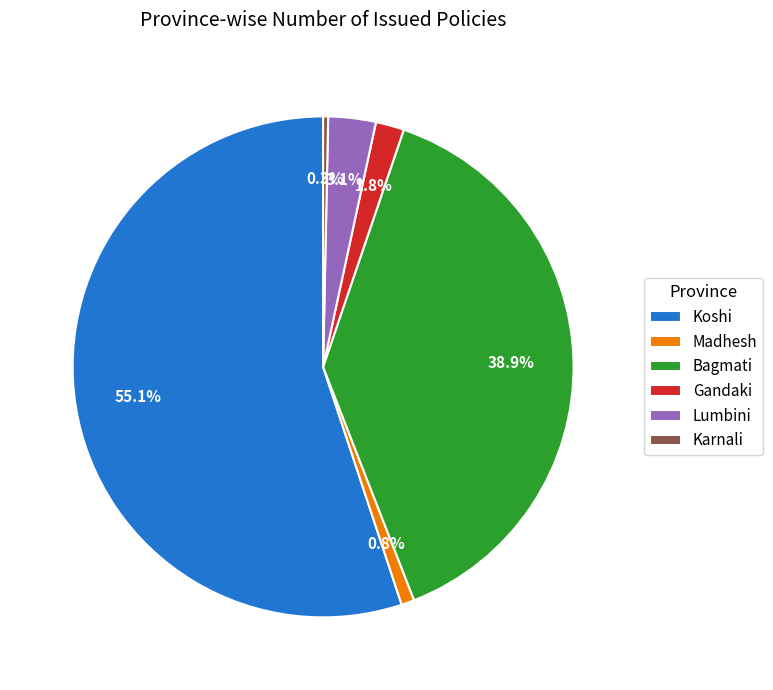

Combined, do Madhesh and Bagmati account for over 50%?

No